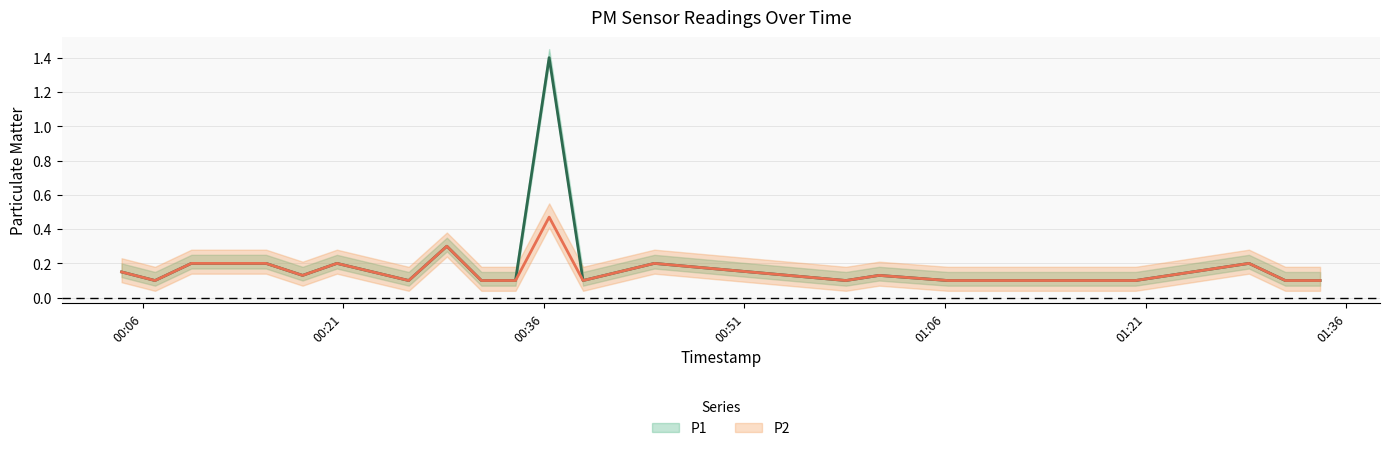

True or false: P2 and P1 cross at least once.

False